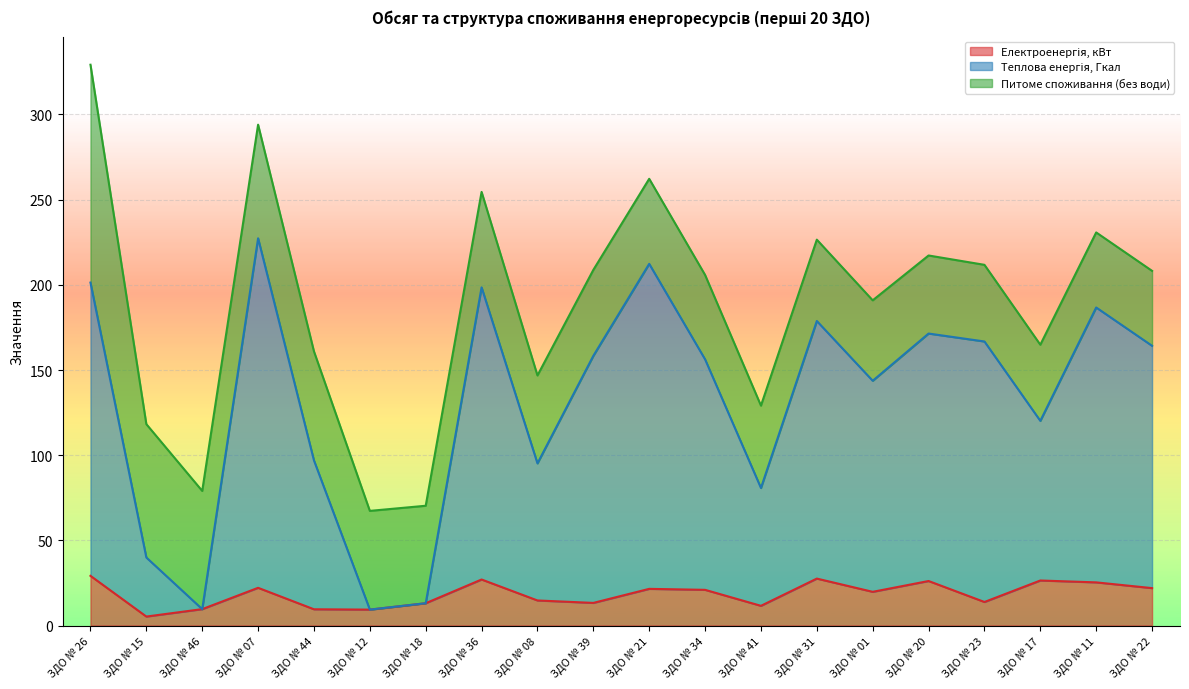

What is the difference between the maximum and minimum values in the Теплова енергія, Гкал series?

218.0